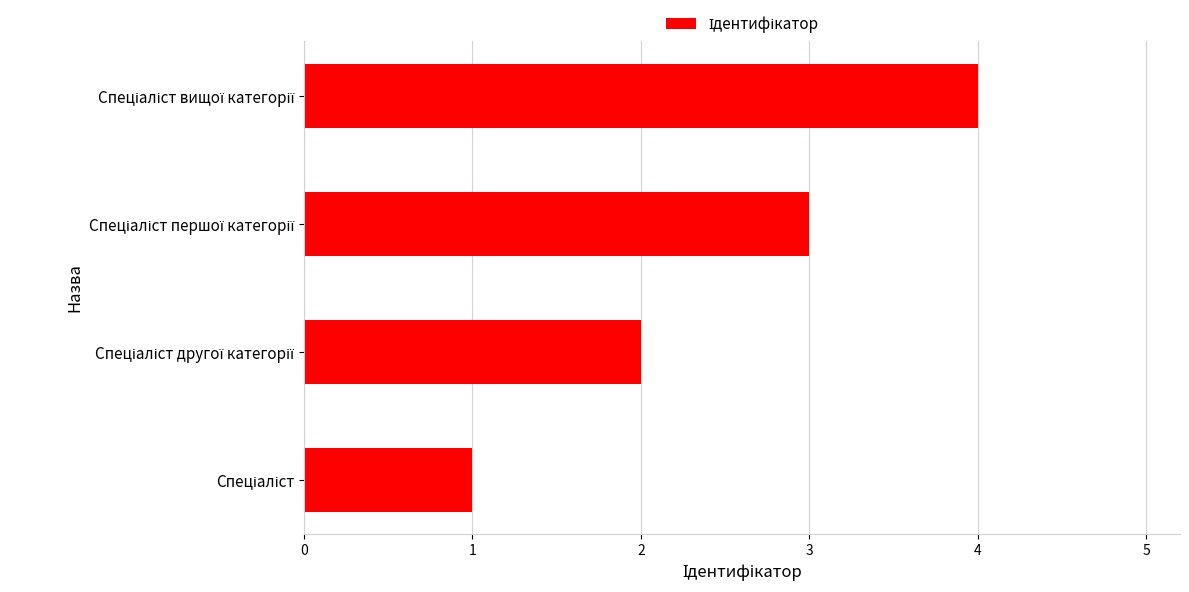

Count the values in the range 2 to 4.

3